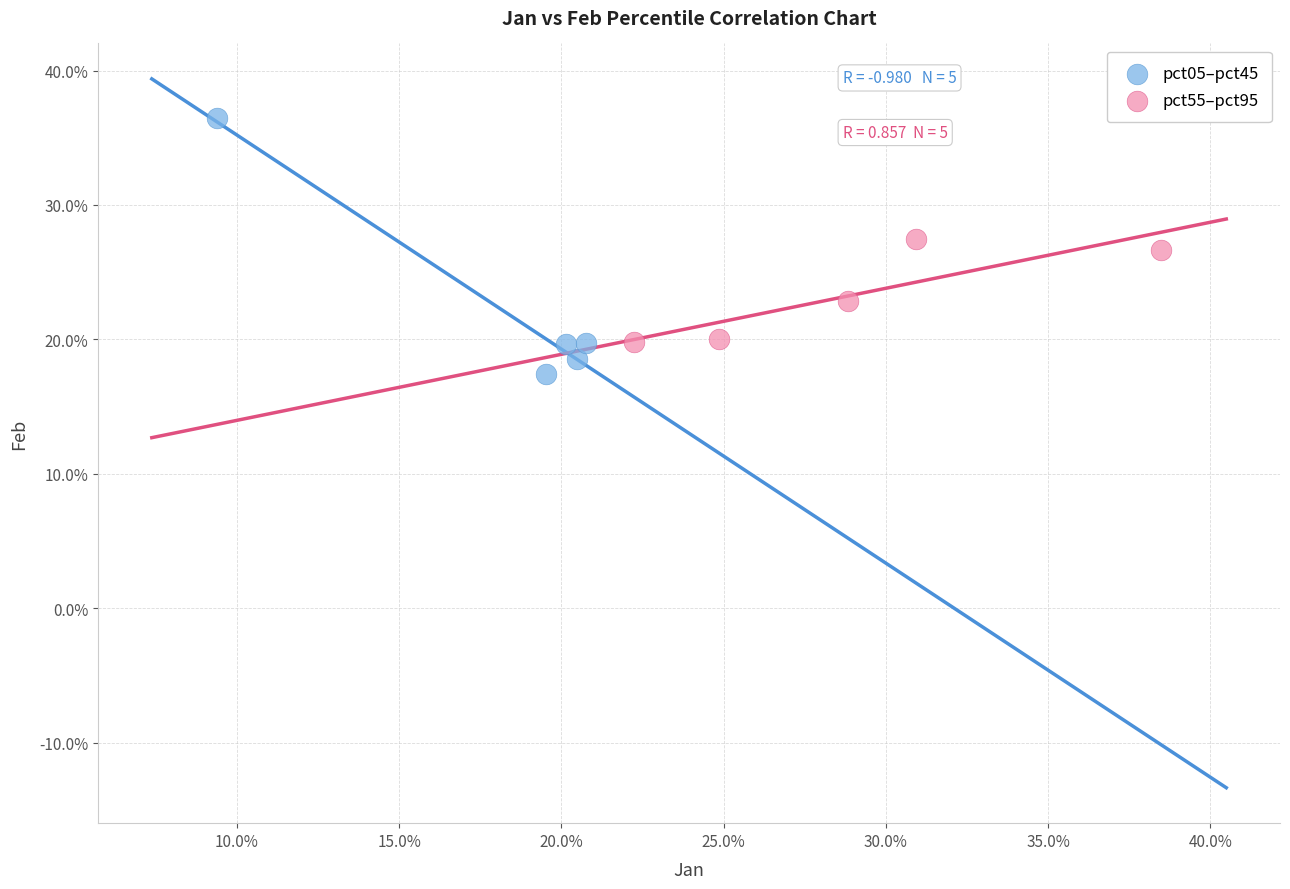

Which series reaches the maximum Y coordinate?

pct05–pct45